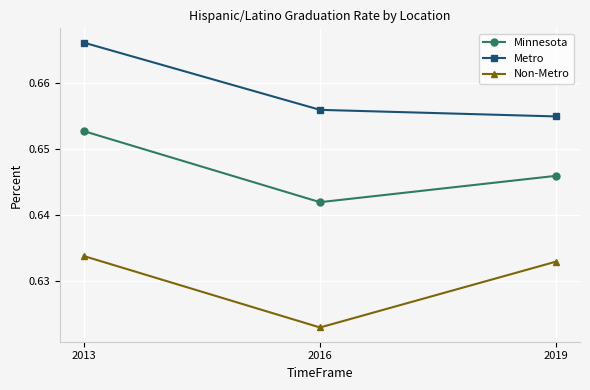

At which label does Non-Metro reach its peak?

2013